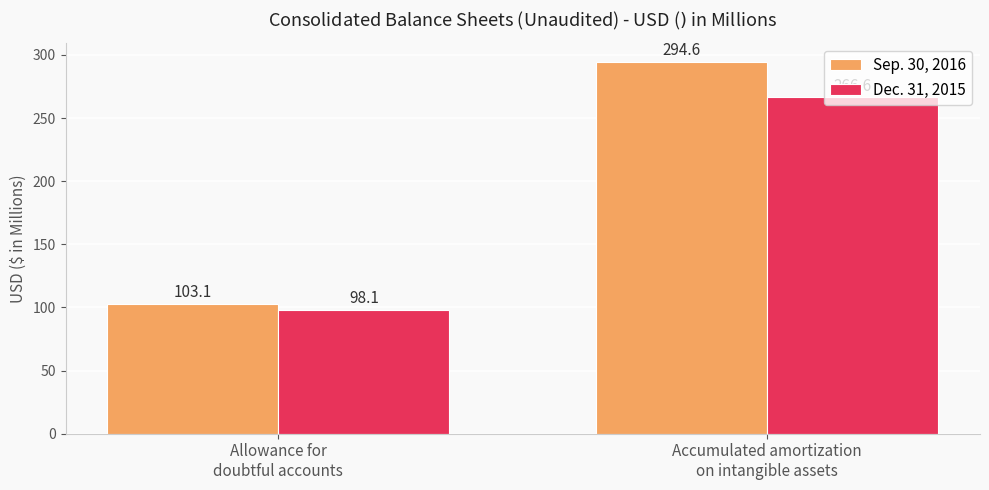

What position from the left is Allowance for
doubtful accounts?

1